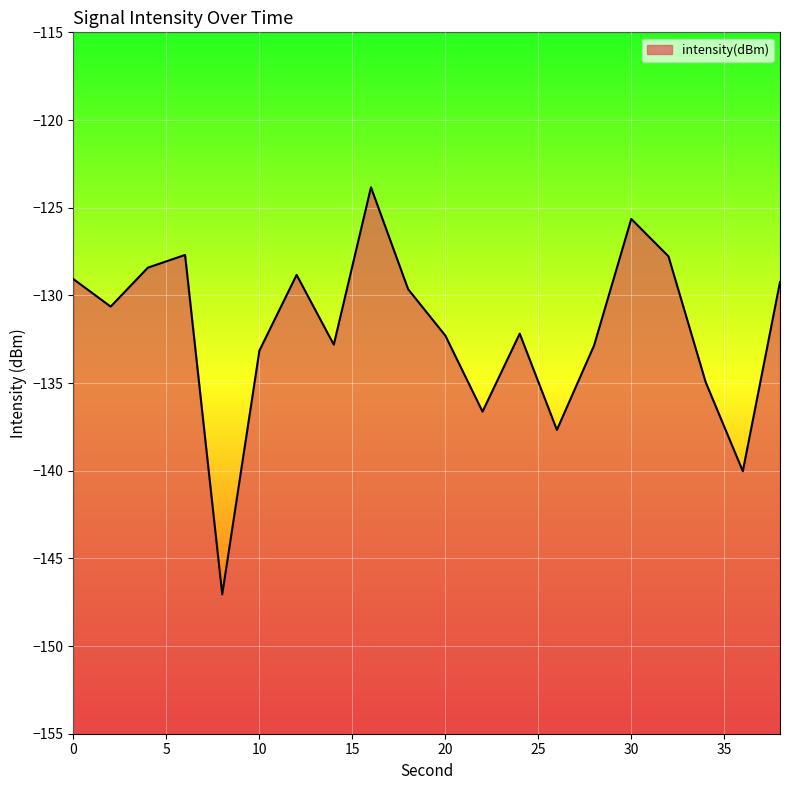

What is the greatest value displayed?

-123.8